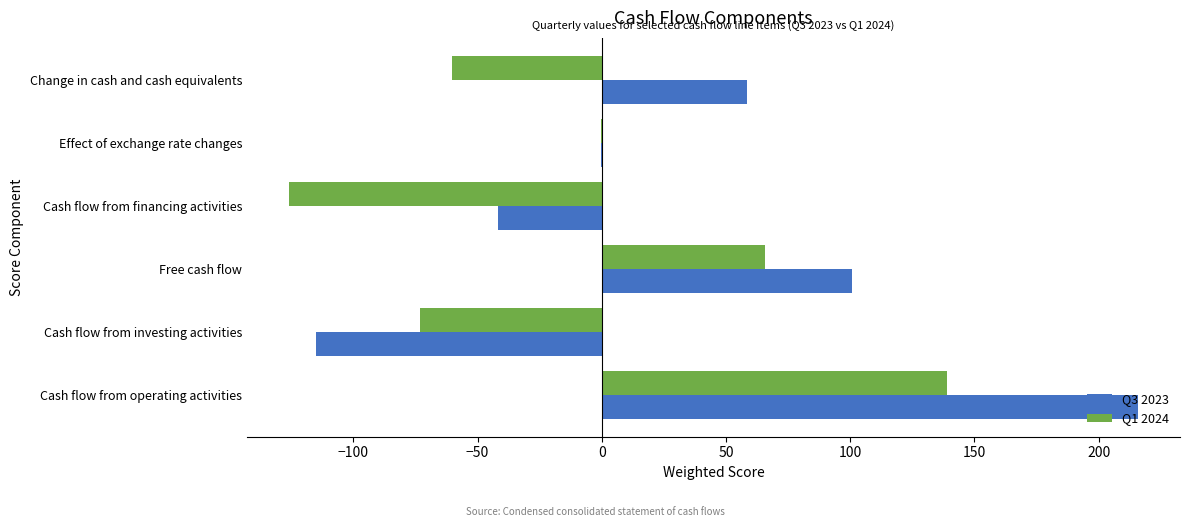

True or false: Q1 2024 has a value of -125.8 at Cash flow from financing activities.

True